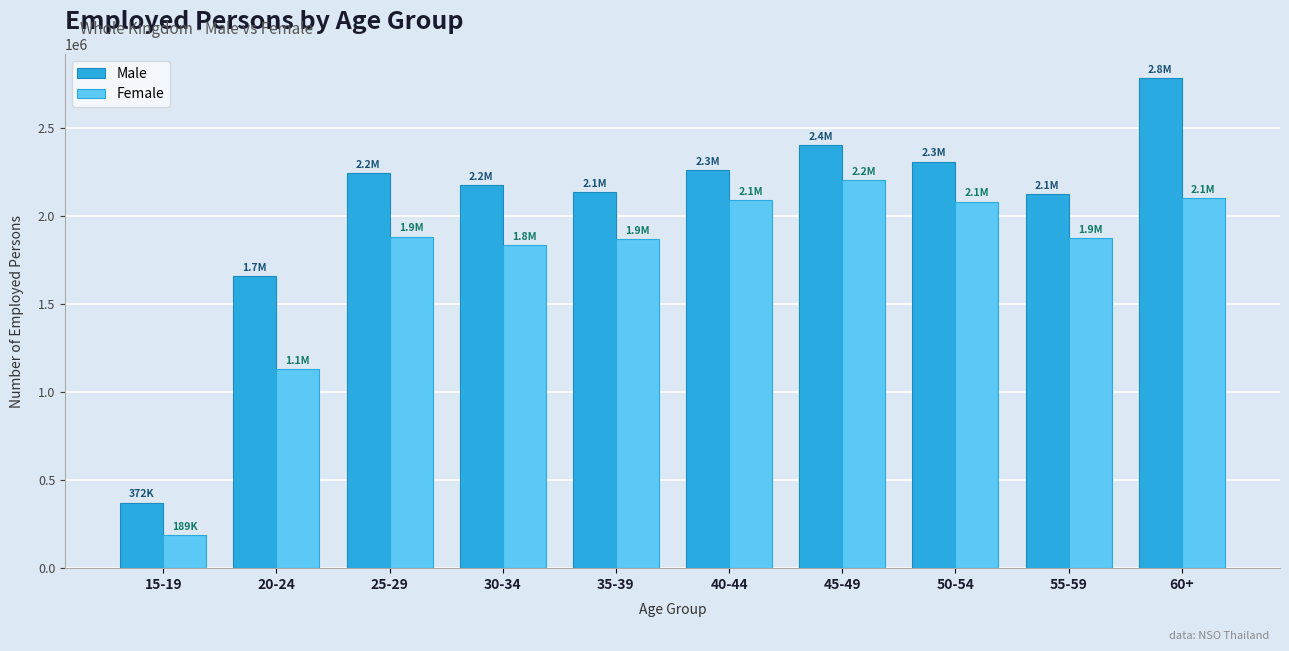

What is the total value across all series at 15-19?

560808.9